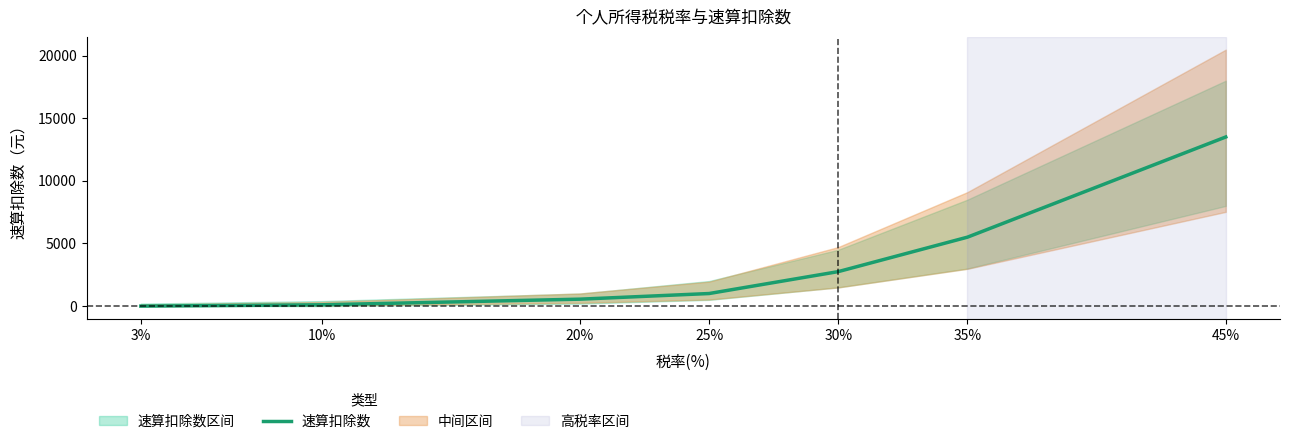

List the labels in order of value, largest first.

45%, 35%, 30%, 25%, 20%, 10%, 3%